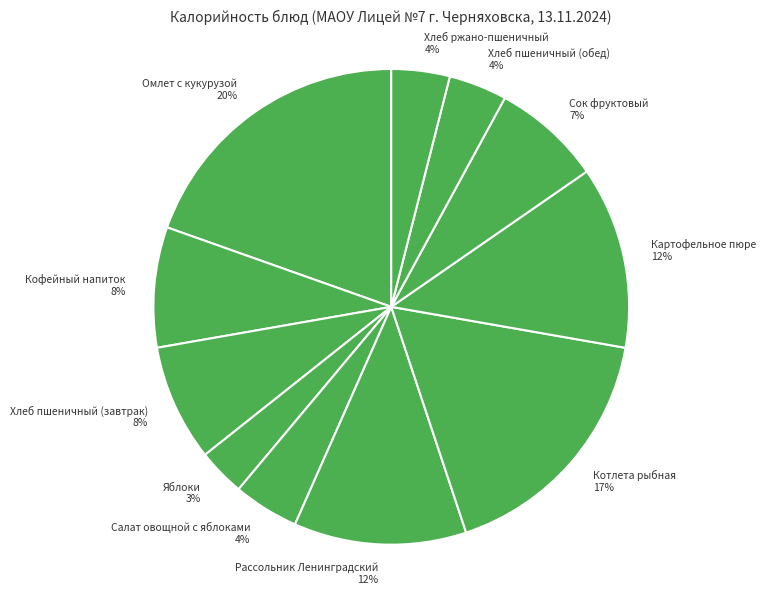

To the nearest percent, what portion does Сок фруктовый represent?

7%